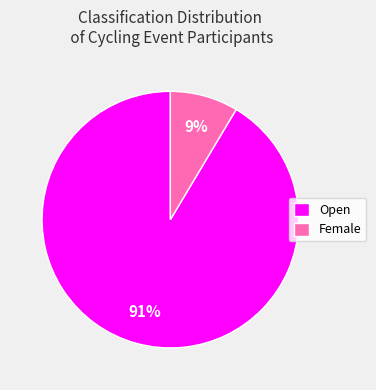

The Open slice represents 91% of the pie. True or false?

True